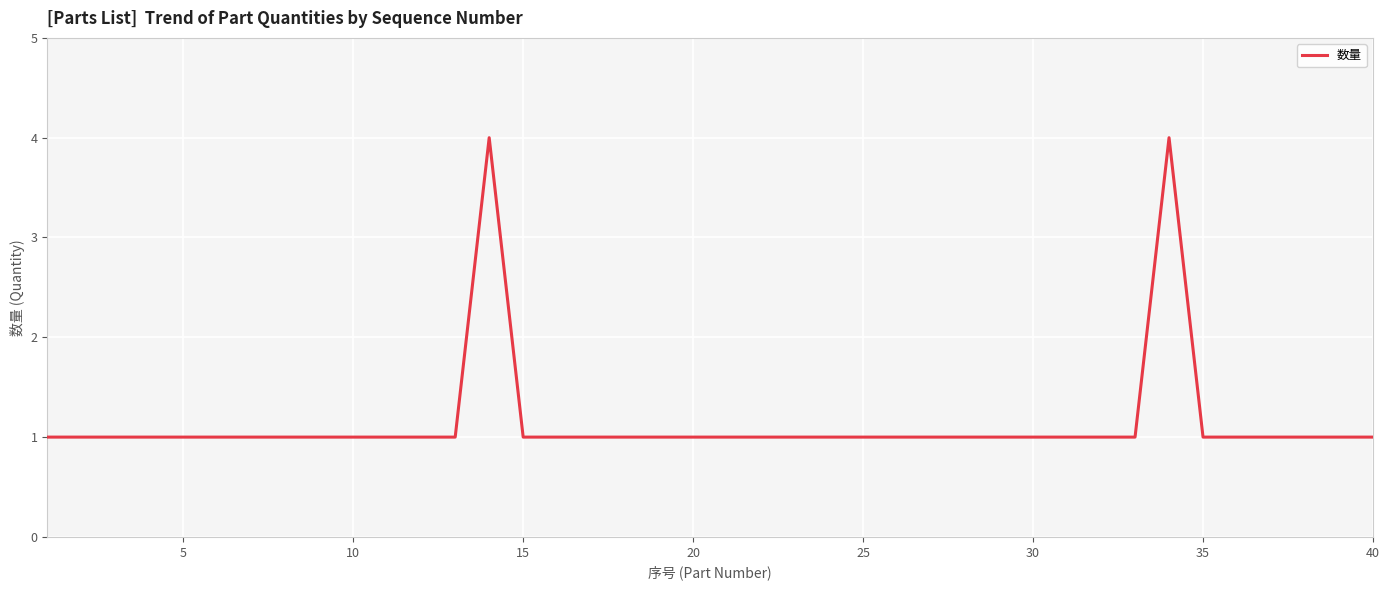

What is the difference between the maximum and minimum values?

3